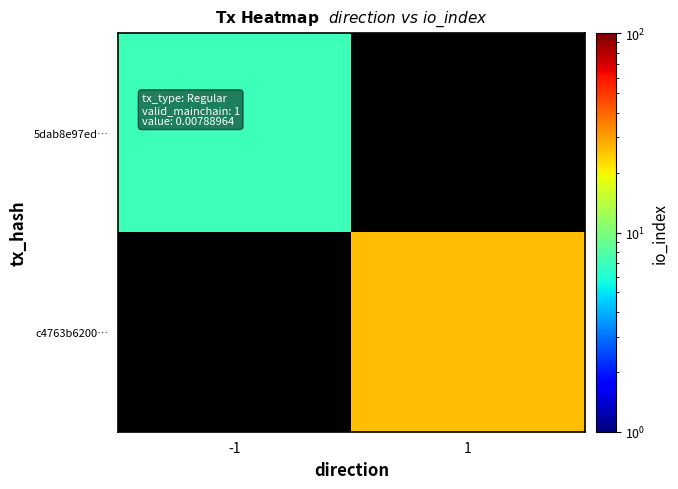

Which category has the highest value in the 5dab8e97ed… series?

-1